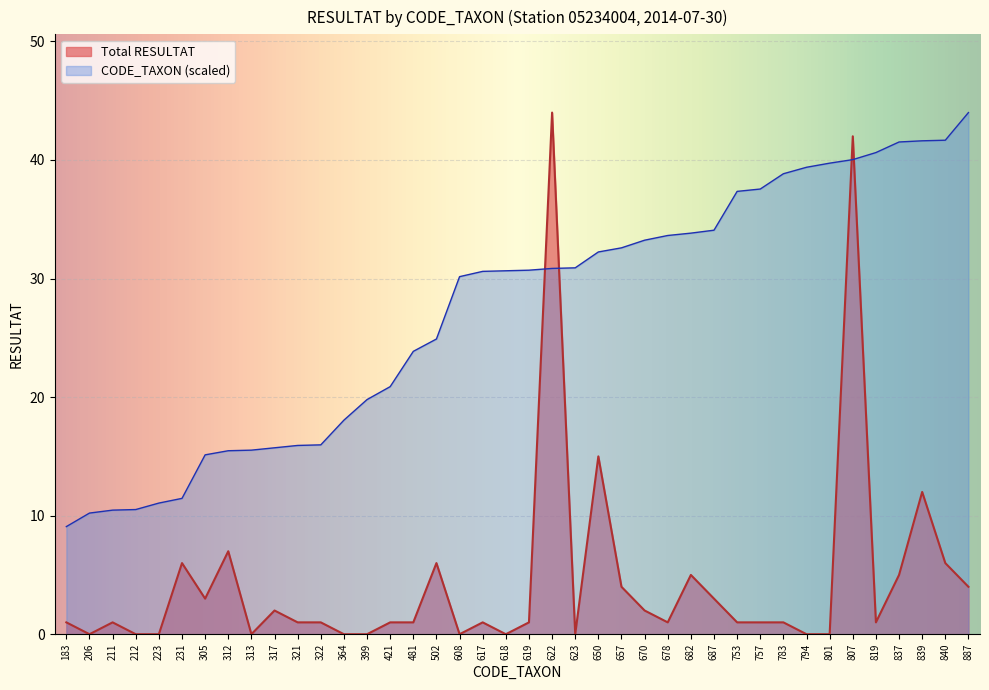

True or false: Total RESULTAT and CODE_TAXON (scaled) intersect in this chart.

True